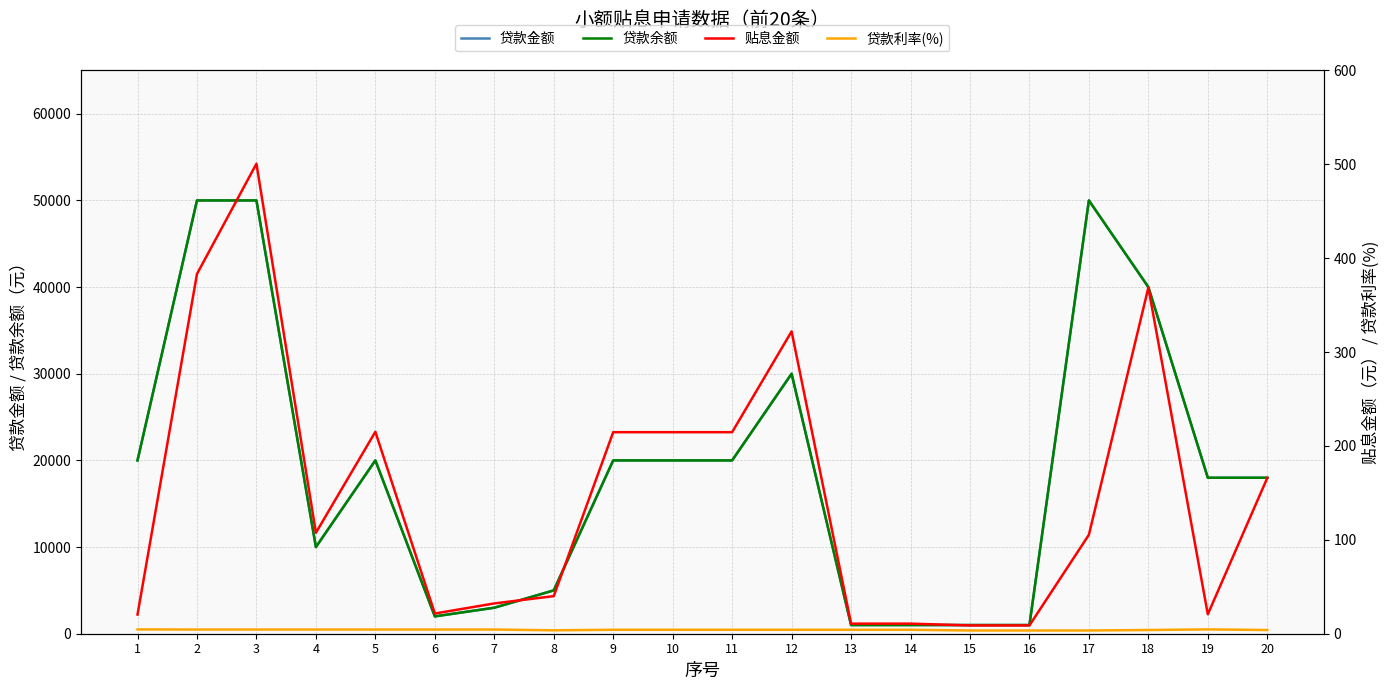

Is this an area chart (filled region under the line)?

No